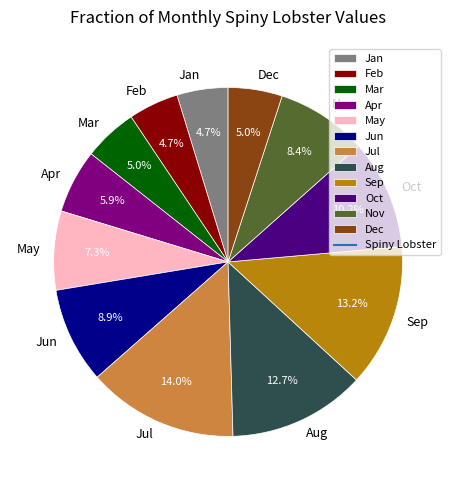

Between Aug and Oct, which is larger?

Aug